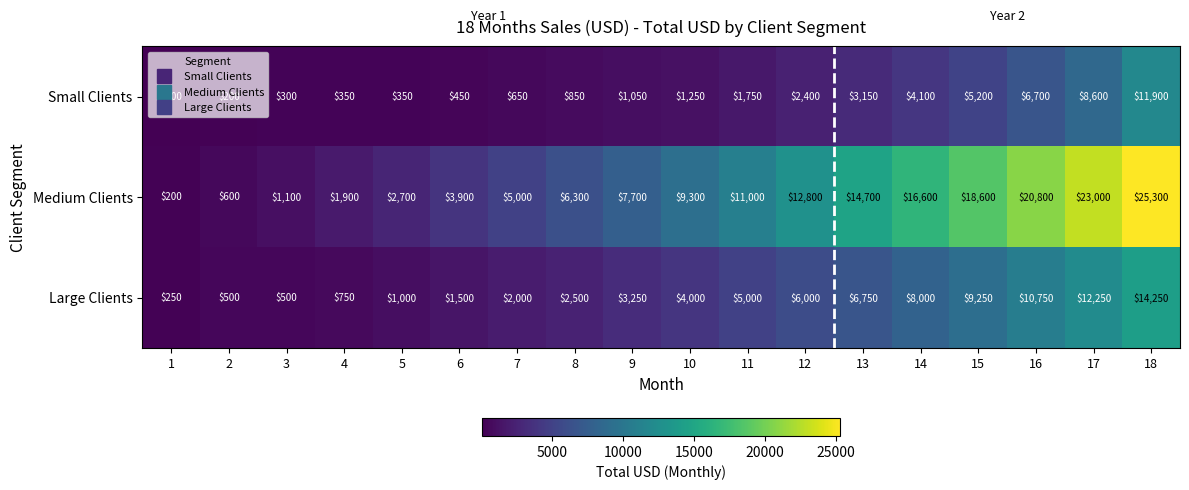

What is the difference between the second highest and second lowest values in the Large Clients series?

11750